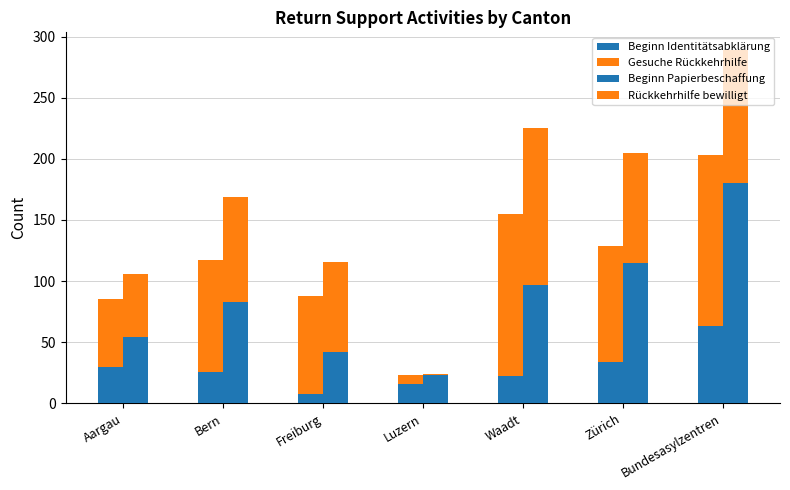

Count the Rückkehrhilfe bewilligt values in the range 52 to 109.

5